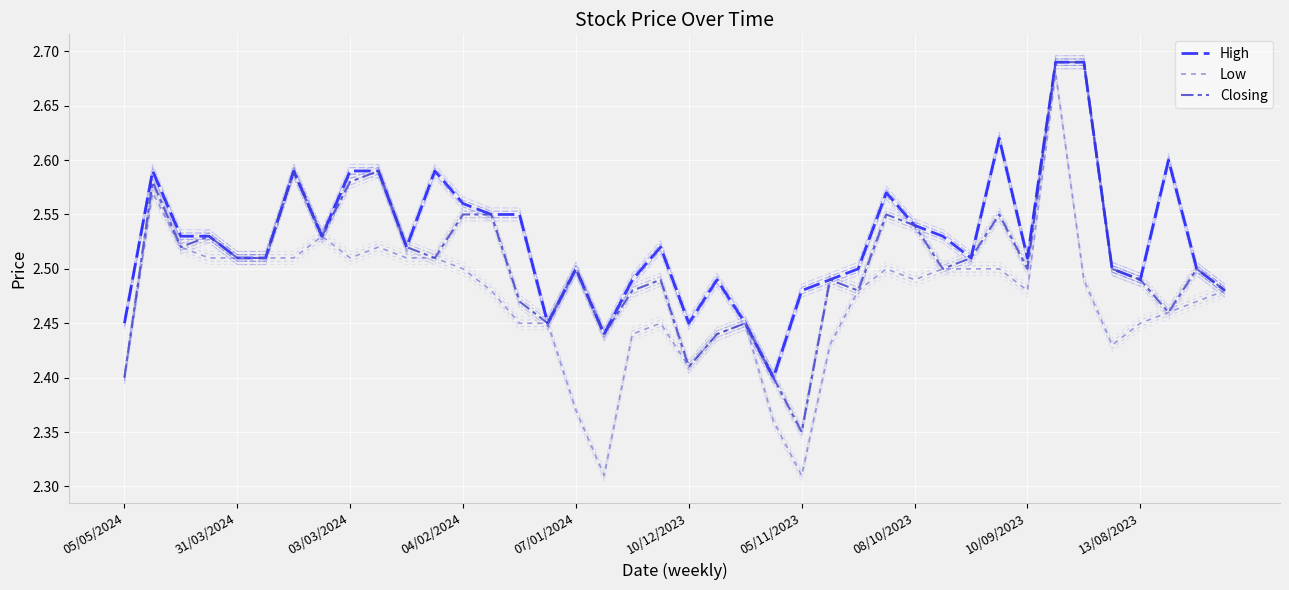

True or false: Low and Closing cross at least once.

False